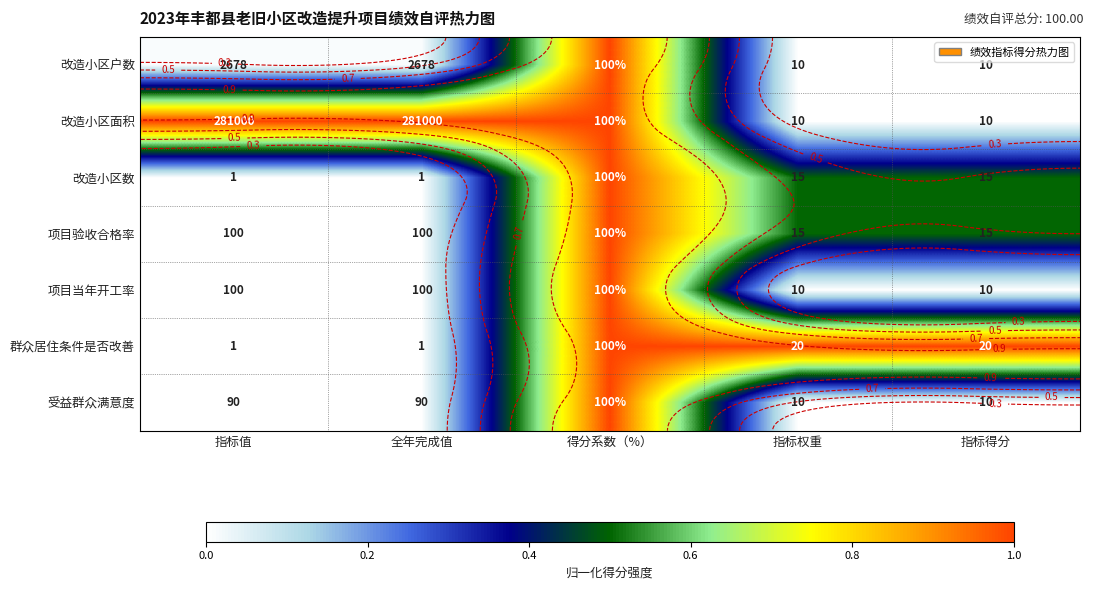

Count the number of data series in this chart.

7